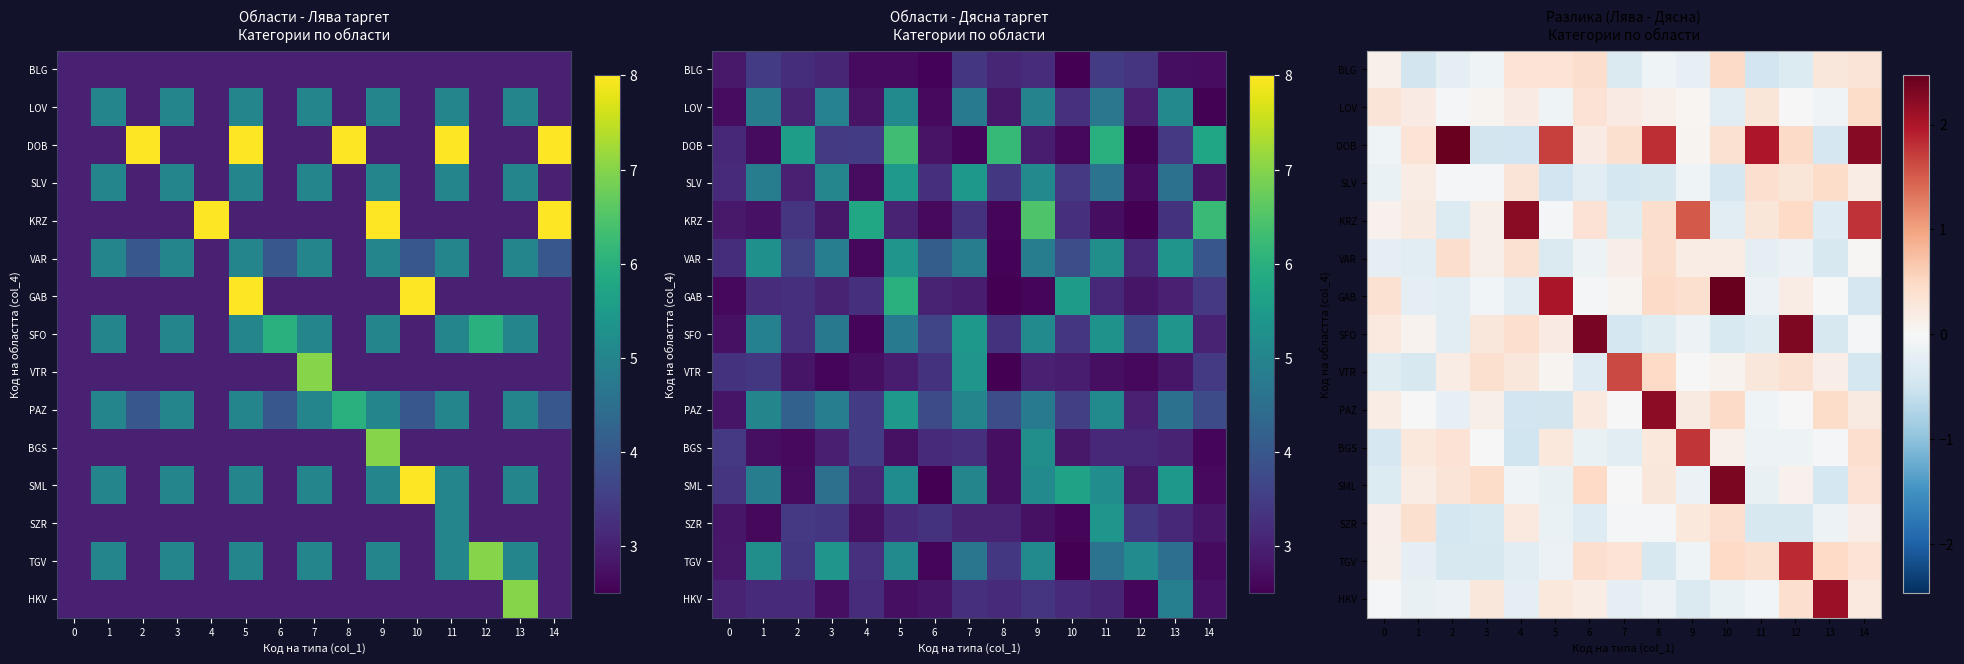

How many values in DOB are below zero?

4